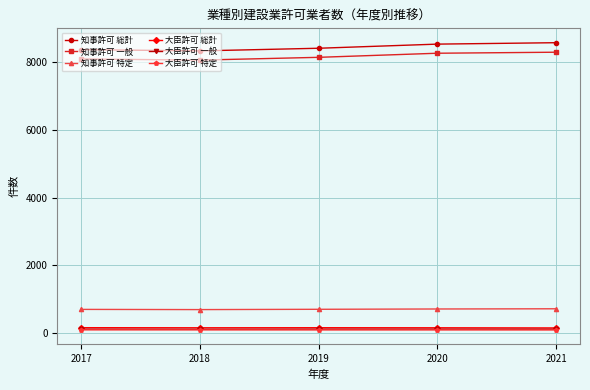

What is the lowest value of the 大臣許可 一般 series?

112